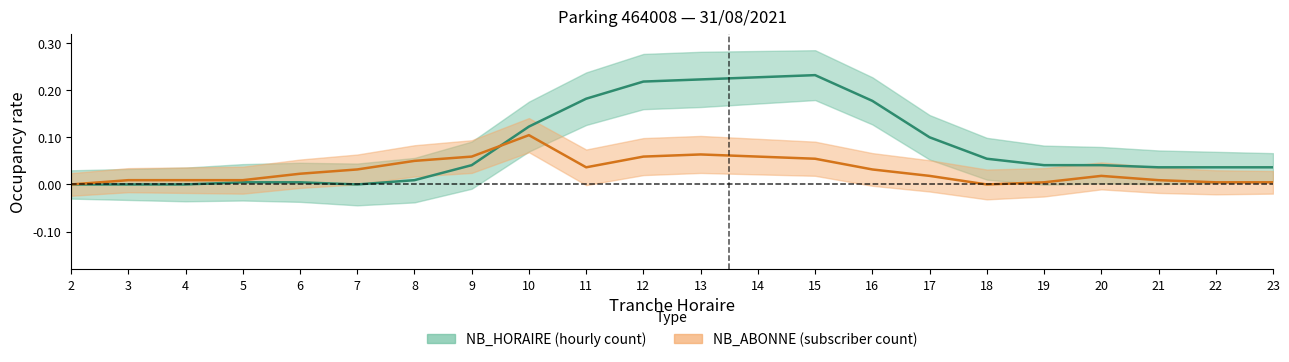

After their last crossing, which series has the higher values: NB_ABONNE or NB_HORAIRE?

NB_HORAIRE